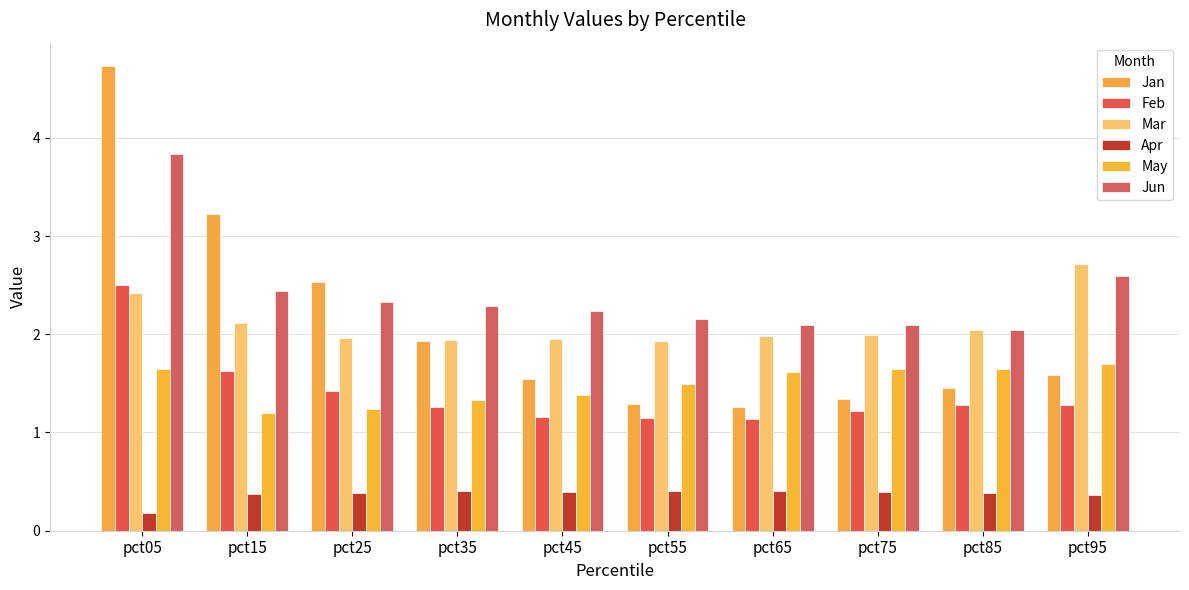

What is the sum of all Apr values?

3.7